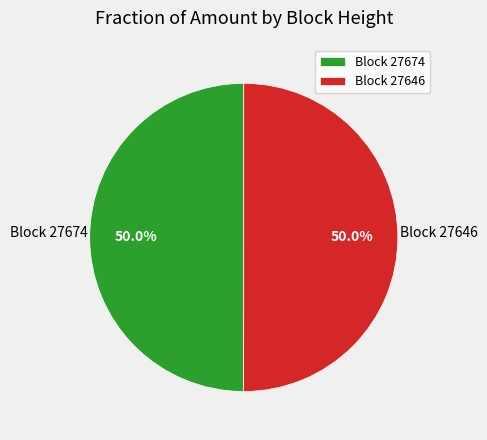

Combined, what portion of the pie is Block 27674 and Block 27646?

100.0%